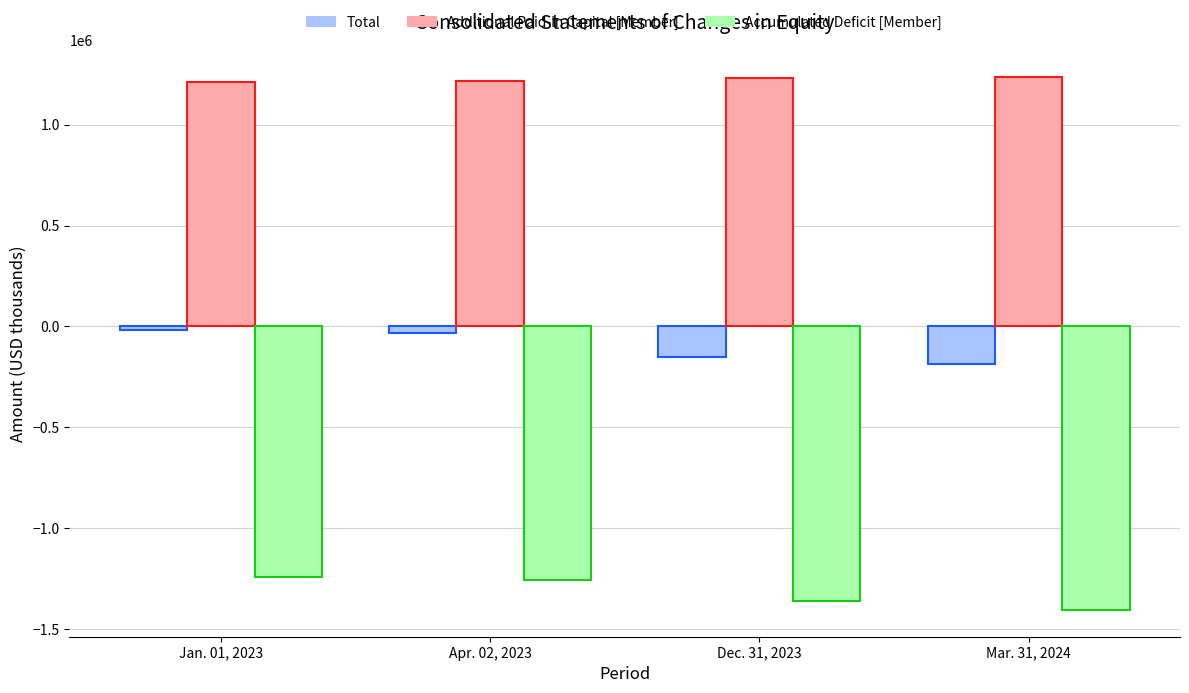

What are all the series names shown in the legend?

Total, Additional Paid-in Capital [Member], Accumulated Deficit [Member]